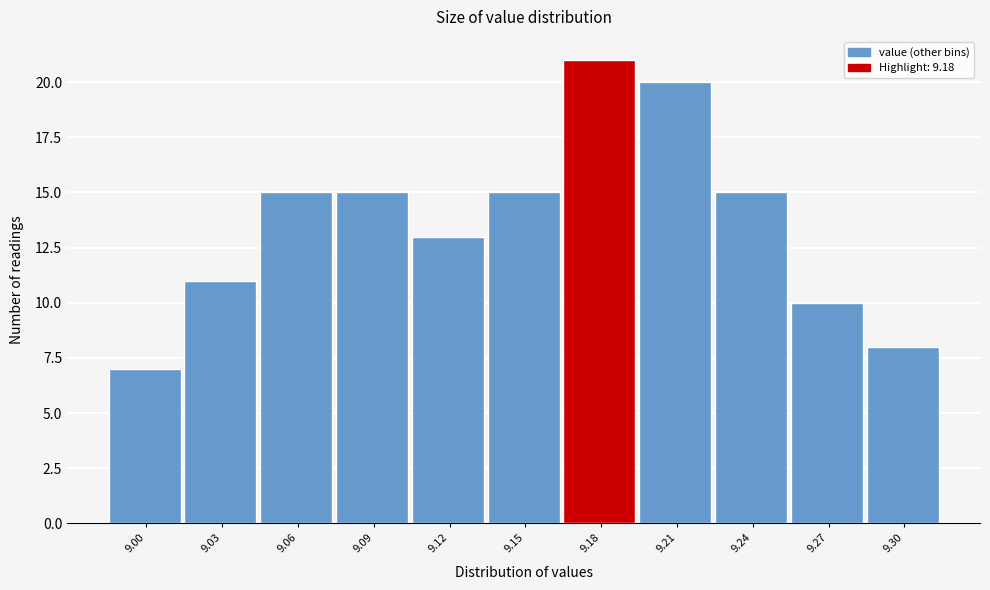

Reading right to left, what are all the values shown in this chart?

8	10	15	20	21	15	13	15	15	11	7